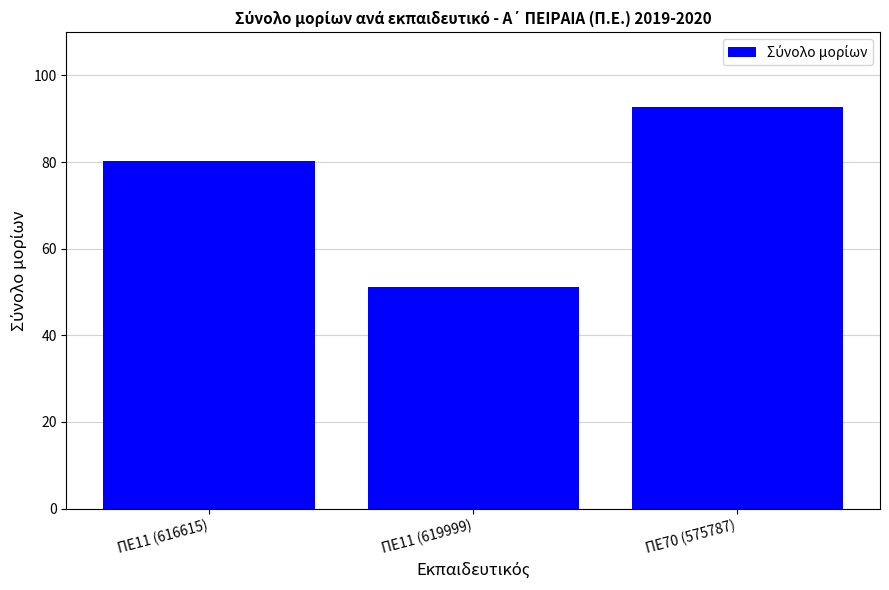

What is the smallest value displayed?

51.1